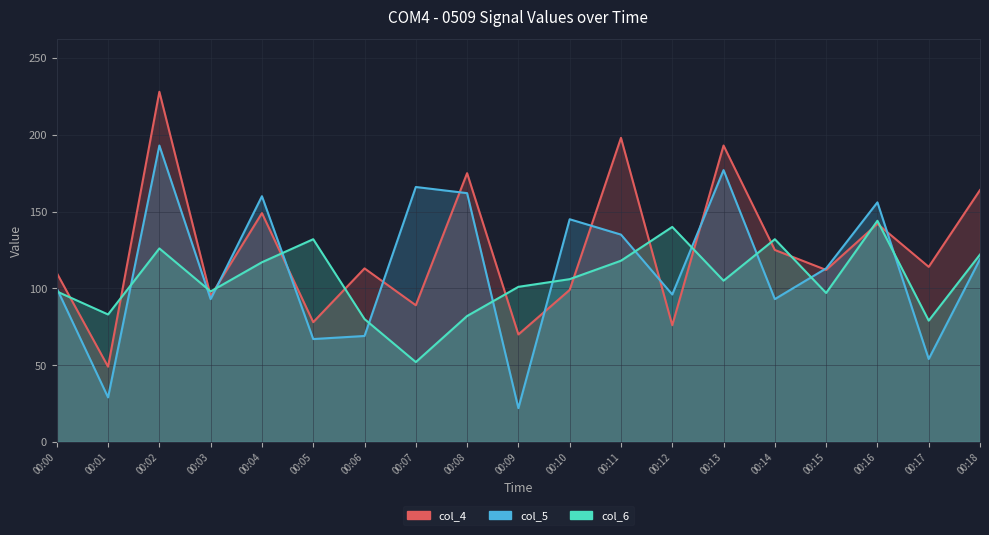

At which category does col_4 reach its first local valley?

00:01